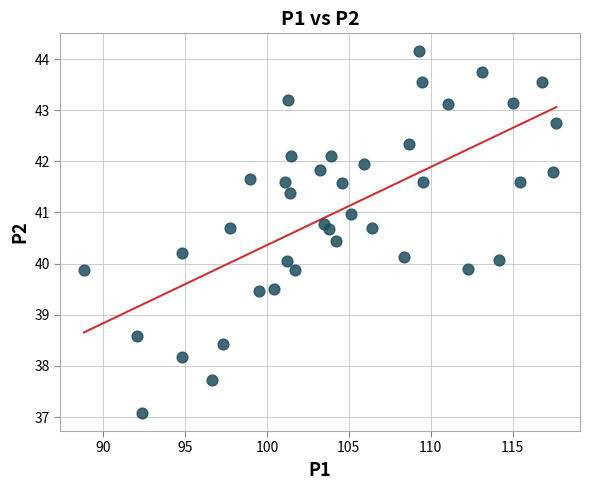

What is the range of Y values (max minus min)?

7.1